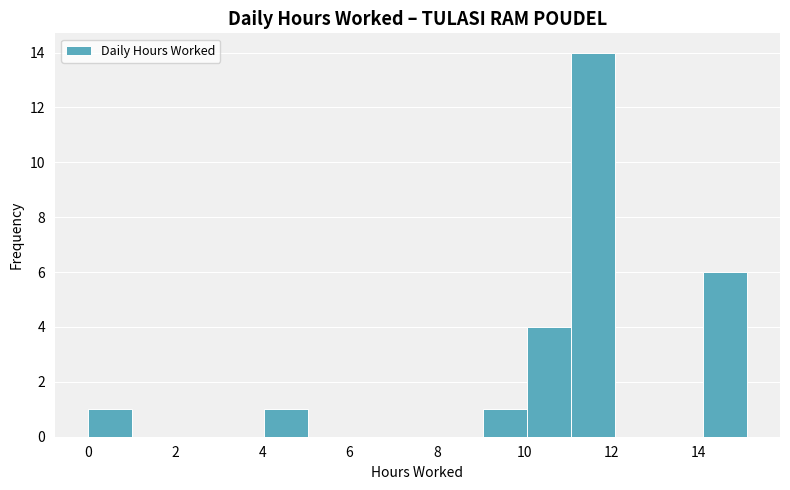

How tall is the bar that spans 14.2 to 15.2 on the x-axis? Neither the bar edges nor the heights are printed on the chart, so give them approximately, as read against the axes.

6